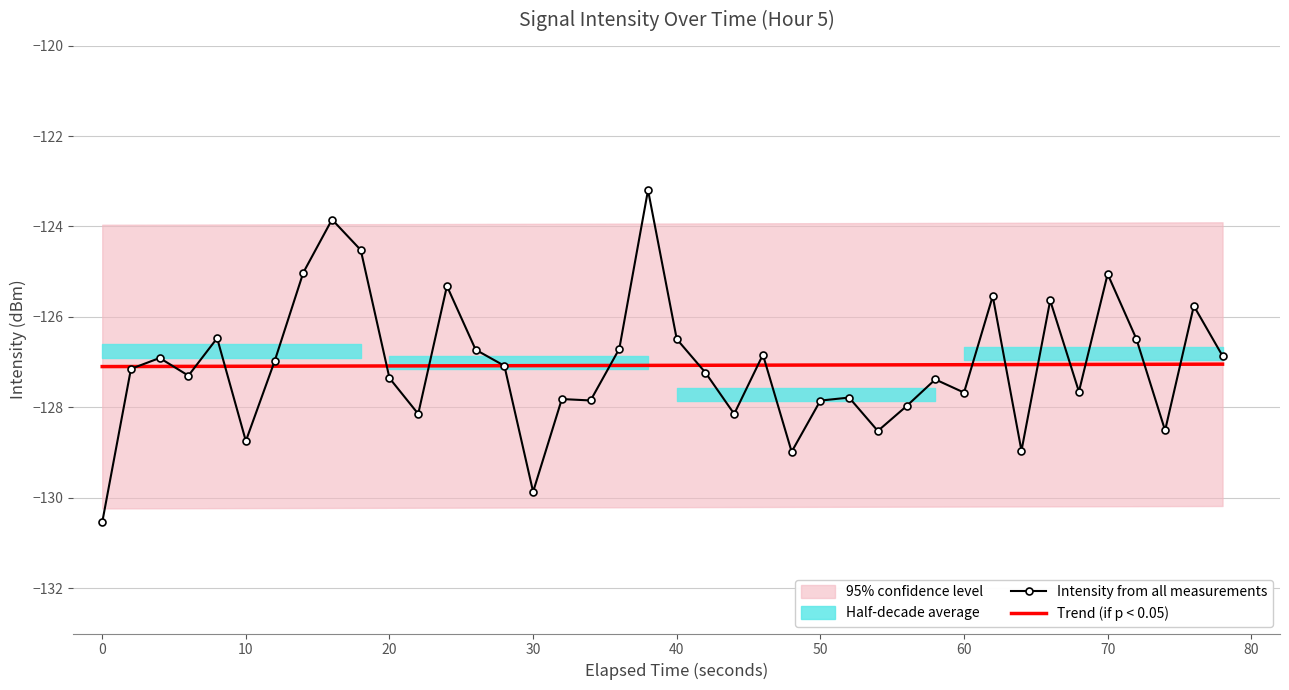

What is the sum of all Trend (if p < 0.05) values?

-5082.8